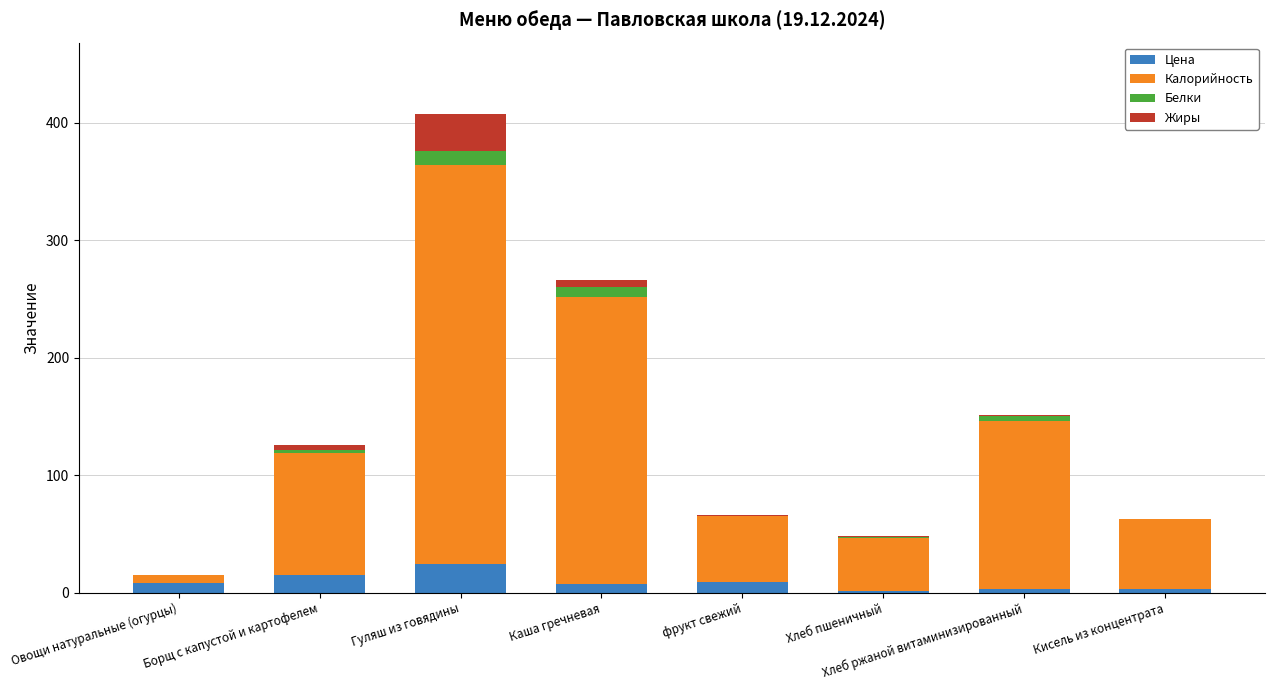

The Цена series shows 24.0 at Гуляш из говядины. True or false?

True